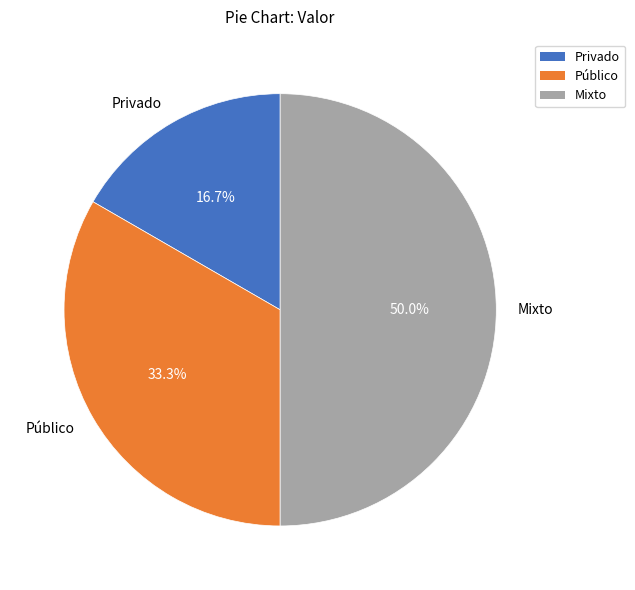

What percentage is the Público slice, to the nearest percent?

33%